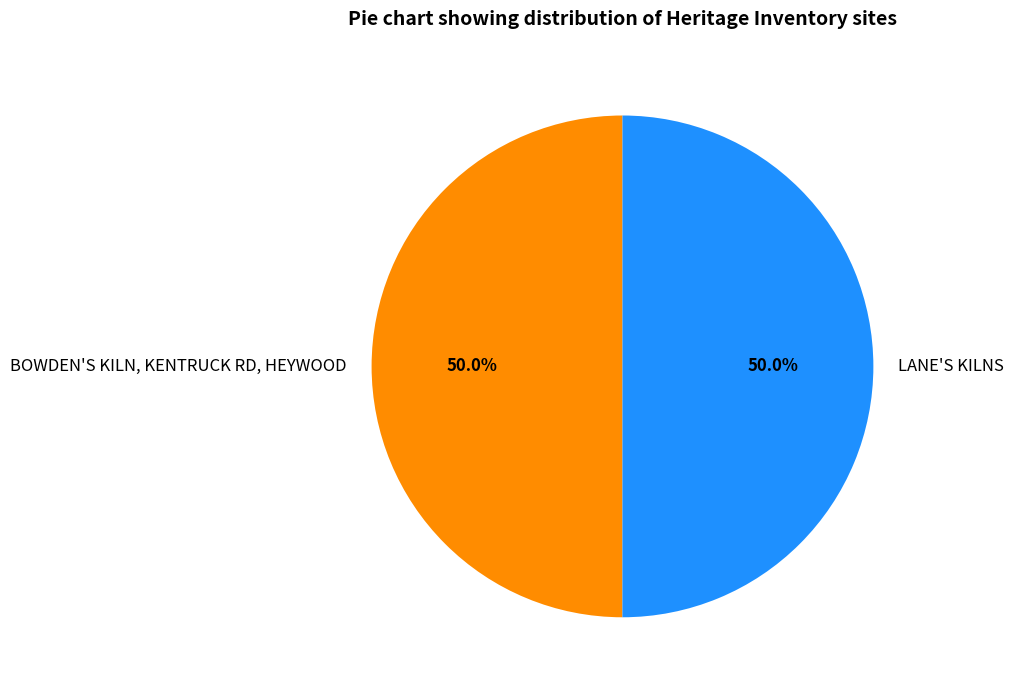

How much of the chart is everything except LANE'S KILNS?

50.0%